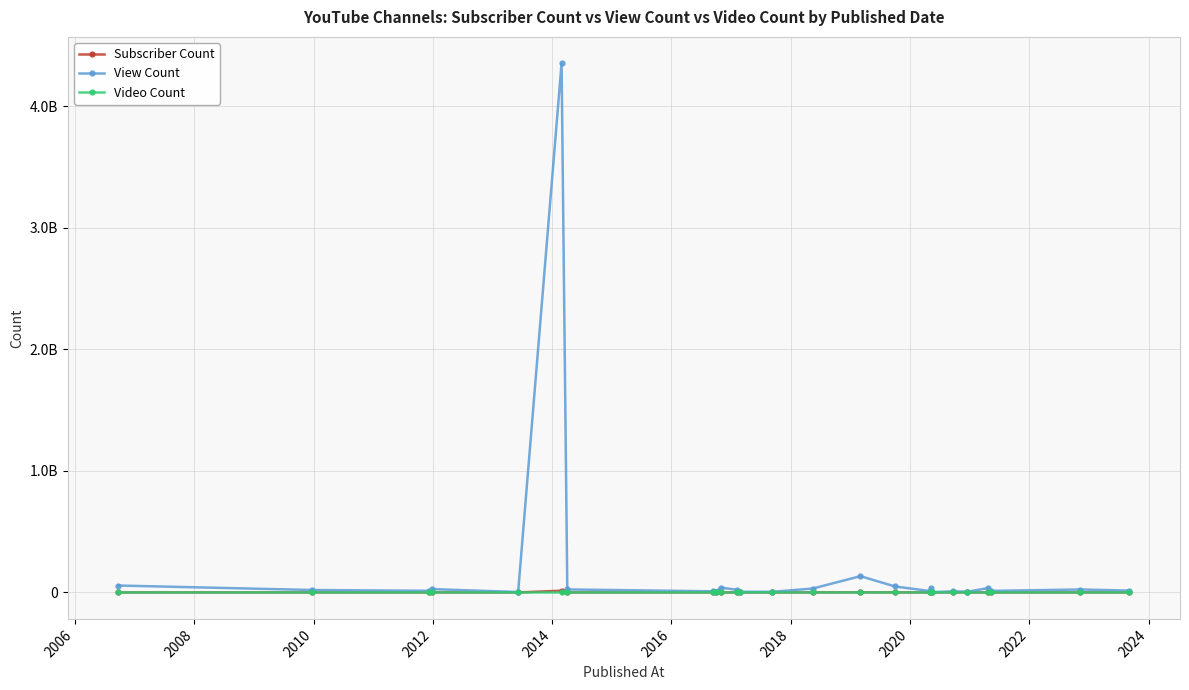

Which category has the highest value in the View Count series?

2014